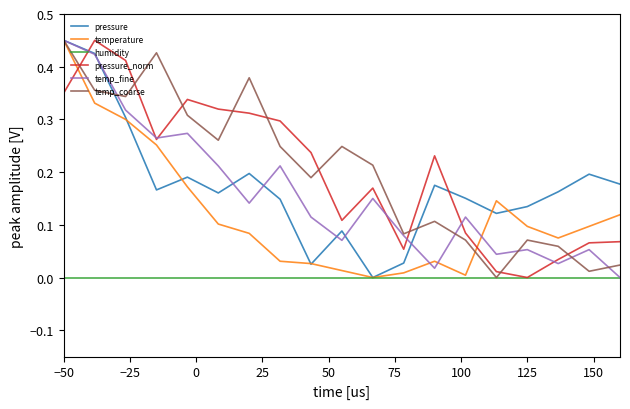

How many intersections are there between temp_coarse and pressure_norm?

9